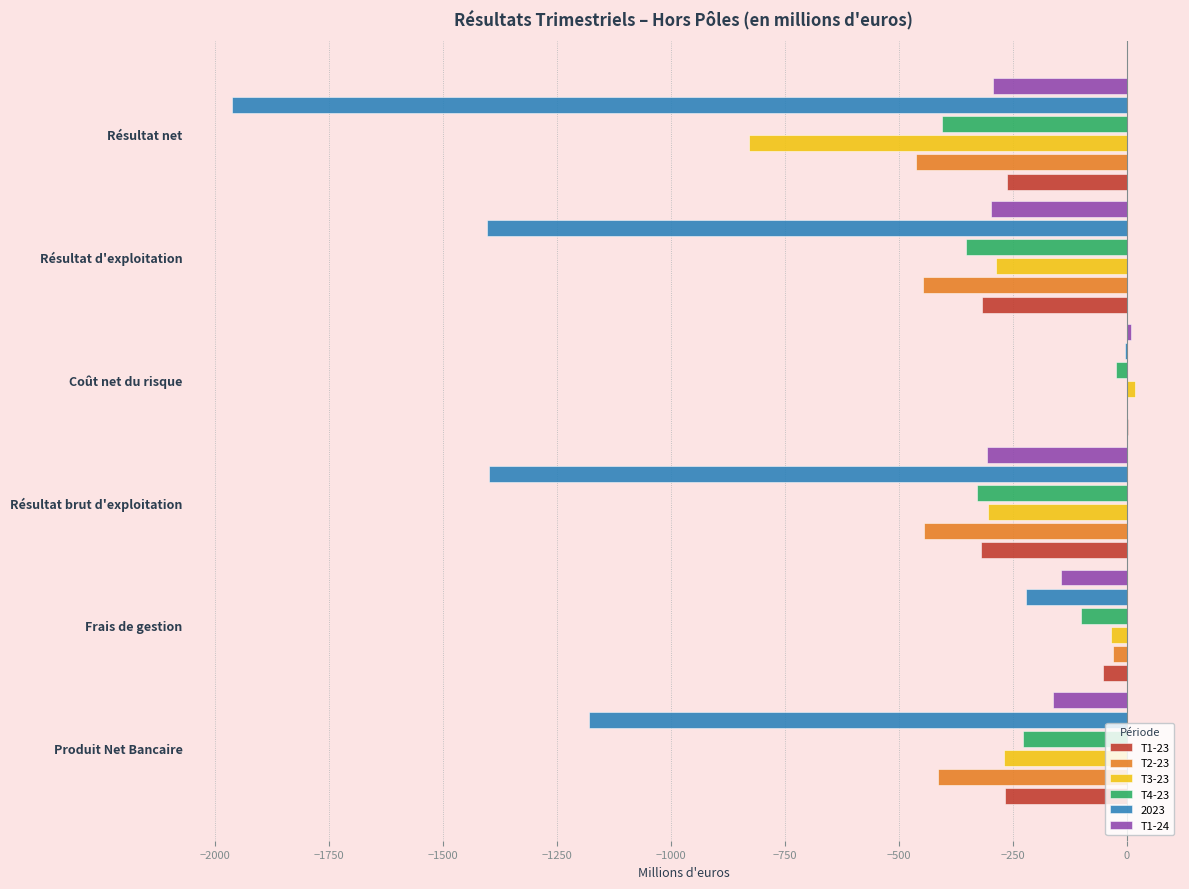

How many distinct data groups are displayed?

6